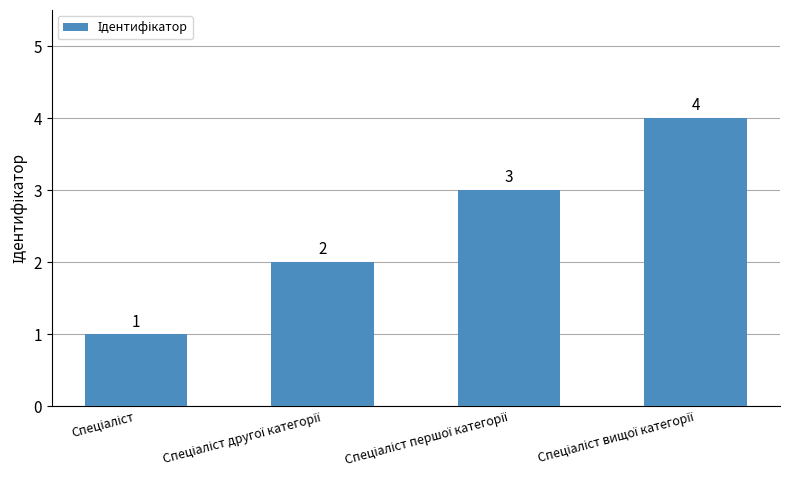

Reading left to right, what are all the values shown in this chart?

1	2	3	4